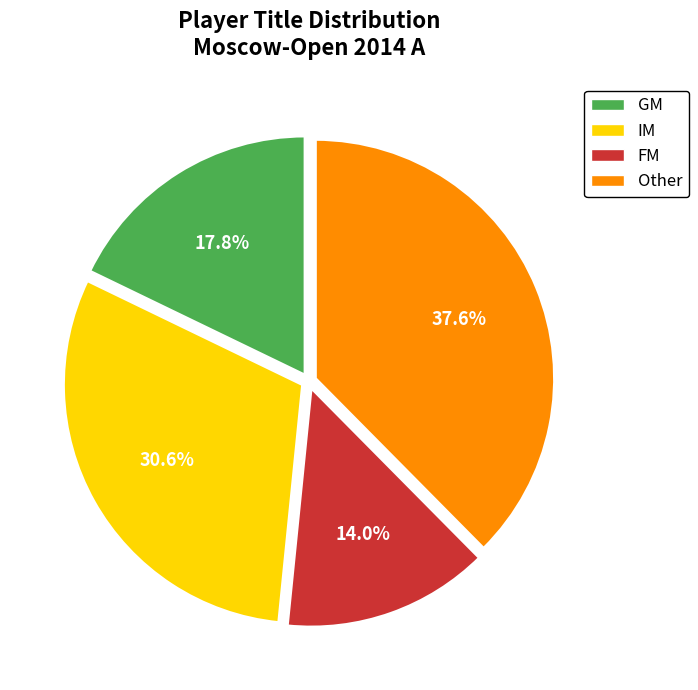

To the nearest percent, what percentage of the pie is FM?

14%